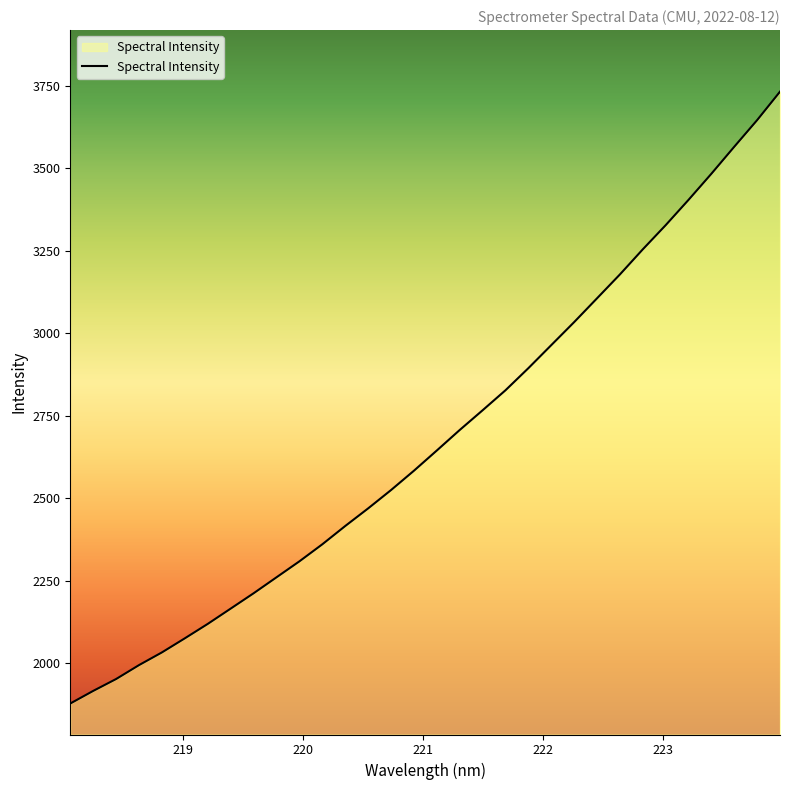

What is the difference between the maximum and minimum values?

1854.3